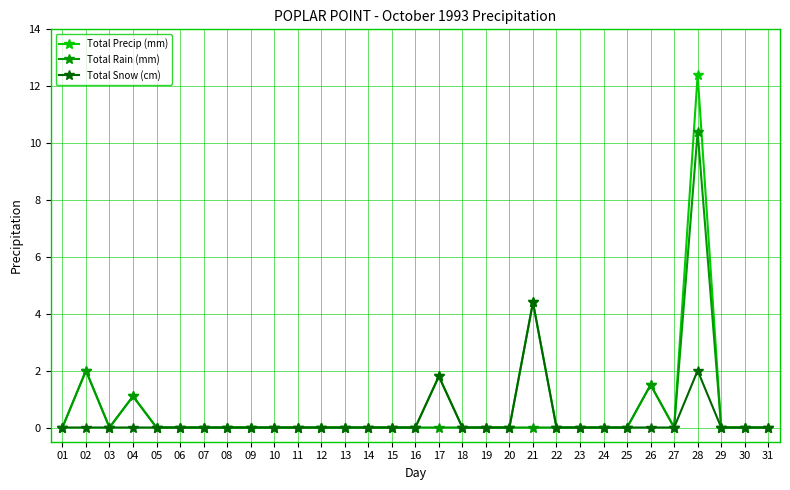

List the series in order of their peak value, highest first.

Total Precip (mm), Total Rain (mm), Total Snow (cm)